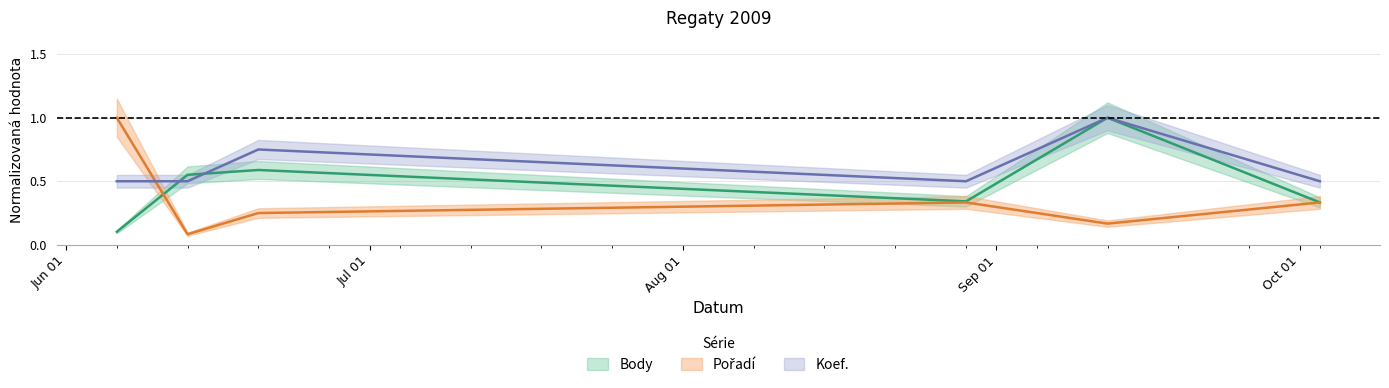

What is the highest value of the Body series?

1.0